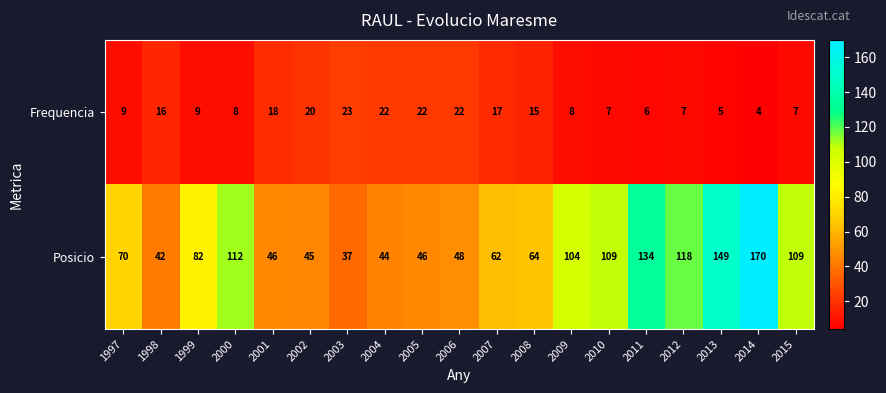

Which series changed the most between 2006 and 2013?

Posicio